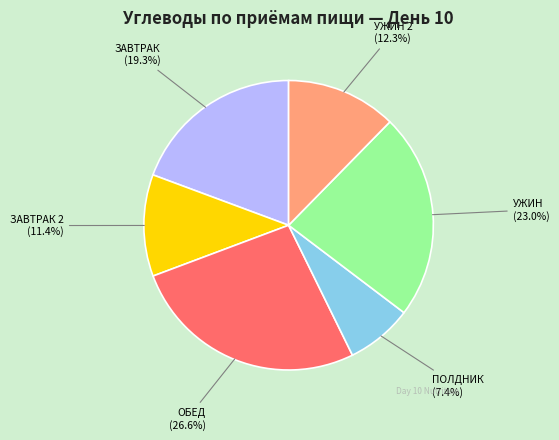

What is the largest slice in the pie chart?

ОБЕД (26.6%)